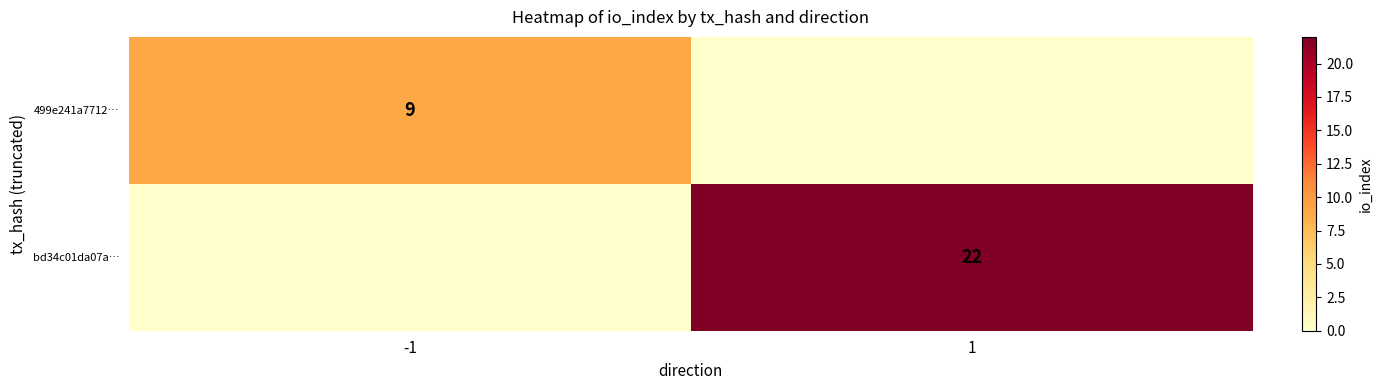

True or false: bd34c01da07a… has a value of 22 at 1.

True